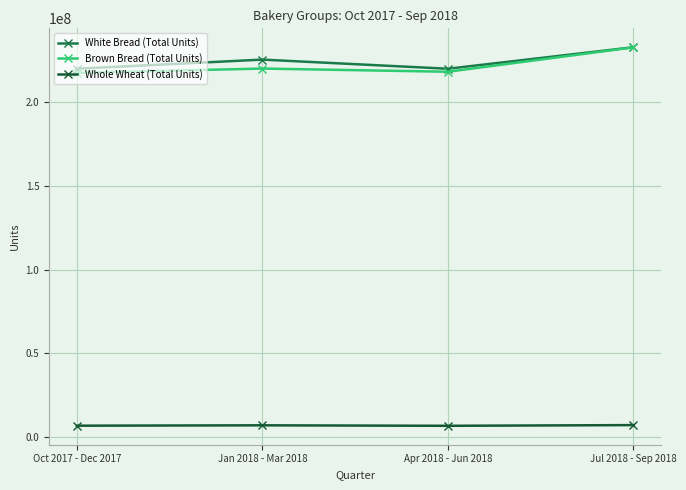

In White Bread (Total Units), how many points are higher than both neighbors (excluding endpoints)?

1